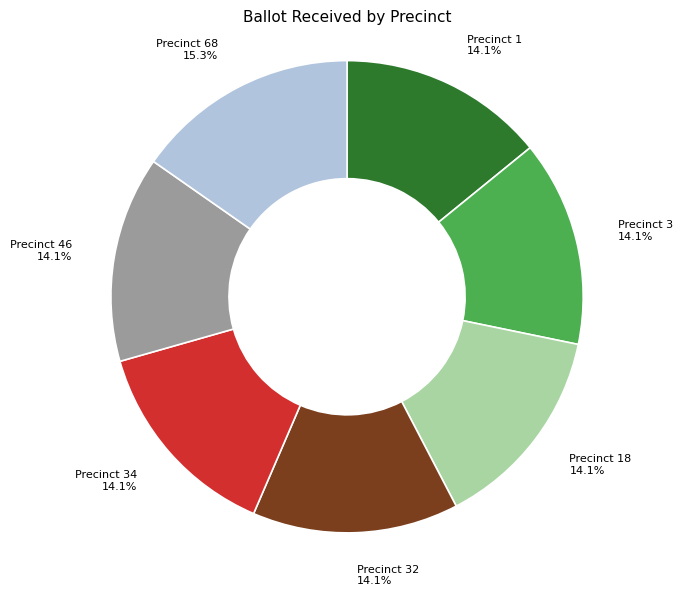

Is there a majority slice in this chart?

No